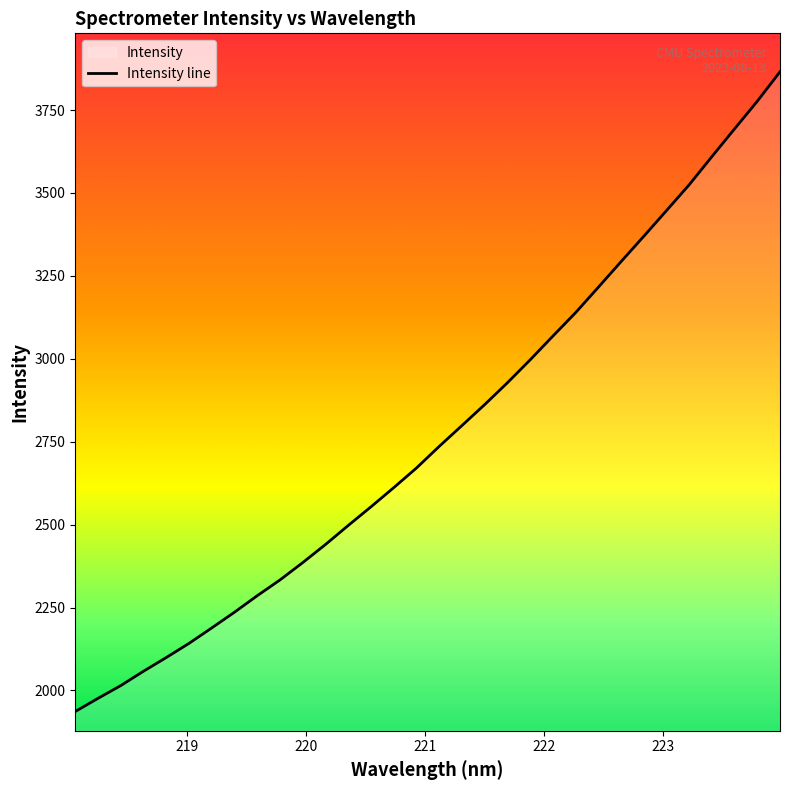

What is the smallest value displayed?

1936.4